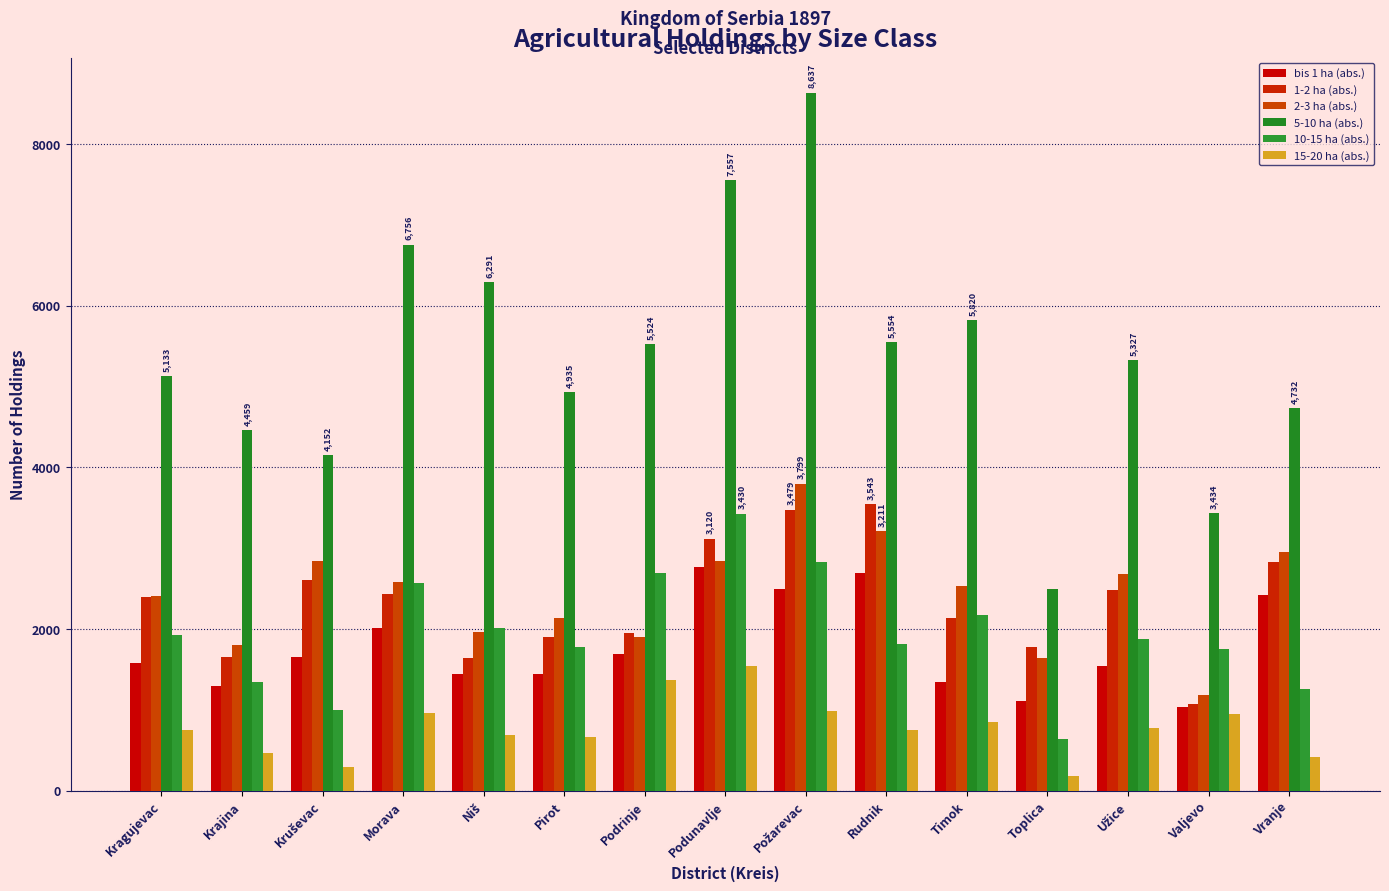

At which label is 1-2 ha (abs.) closest to 2310?

Kragujevac